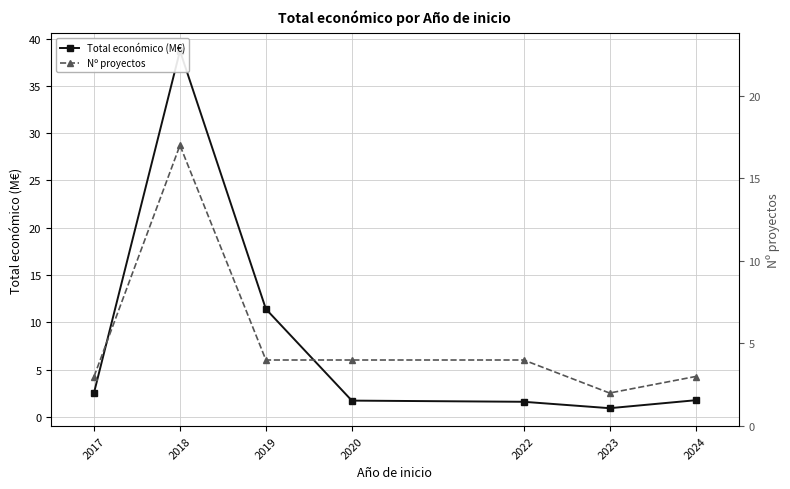

What is the difference between the Total económico (M€) values at 2017 and 2019?

8.8